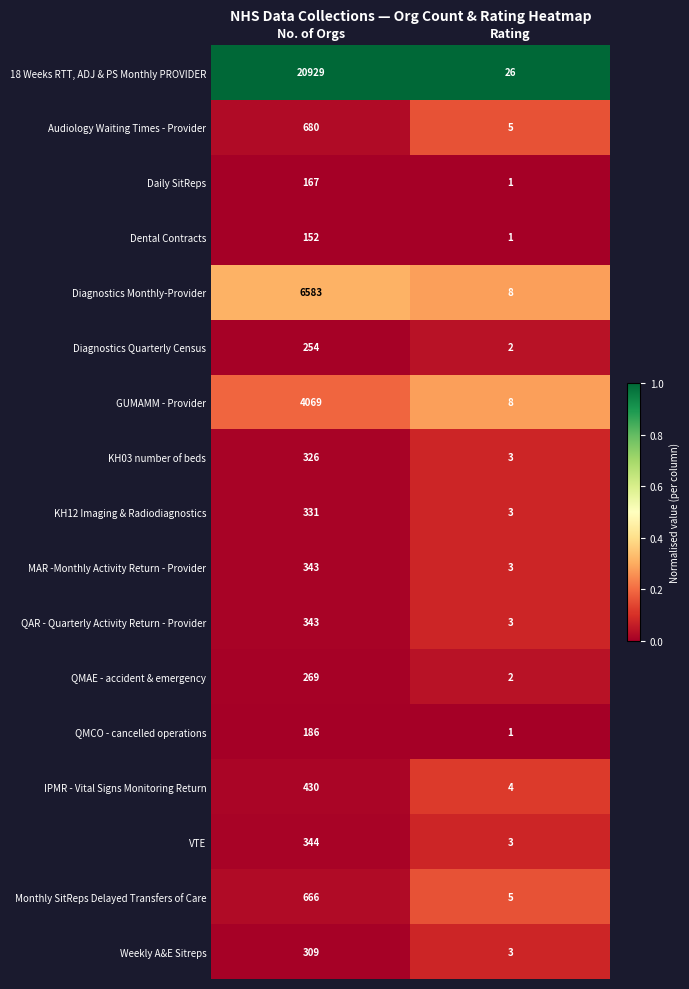

Rank the categories by Monthly SitReps Delayed Transfers of Care value from lowest to highest.

Rating, No. of Orgs